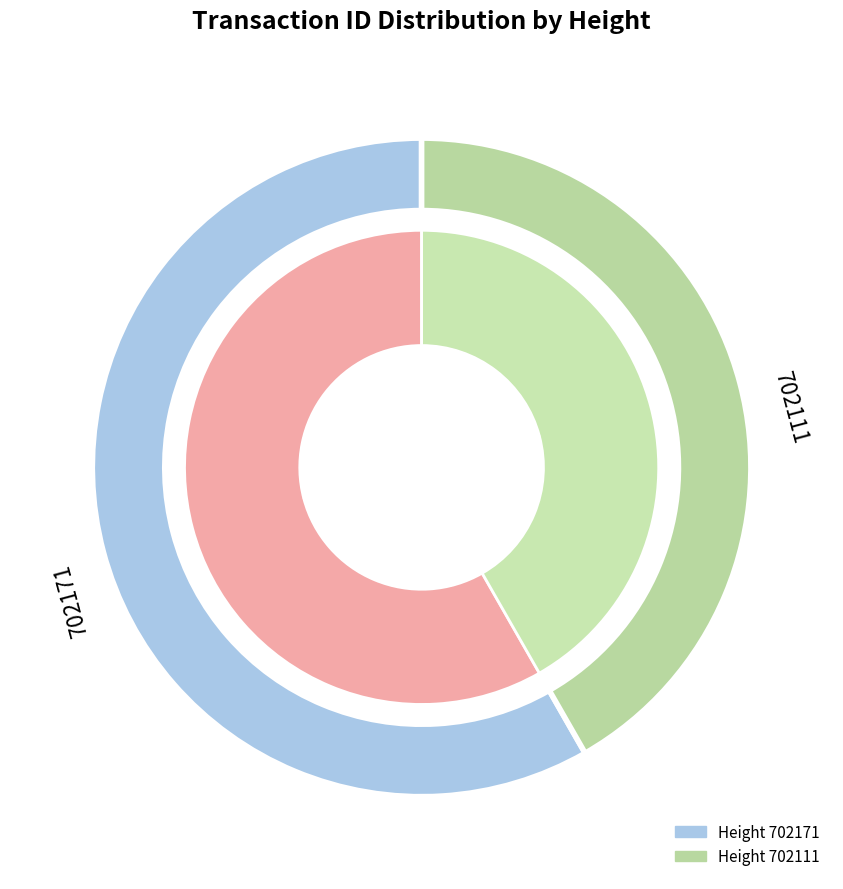

To the nearest percent, what percentage of the pie is 702171?

58%